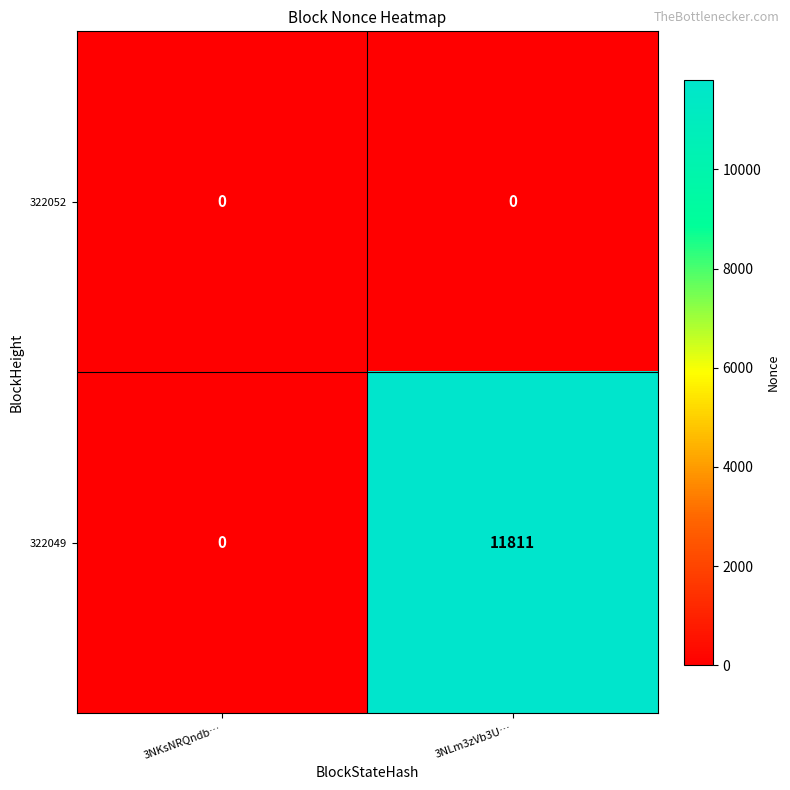

What is the sum of the 322049 values at 3NKsNRQndb… and 3NLm3zVb3U…?

11811